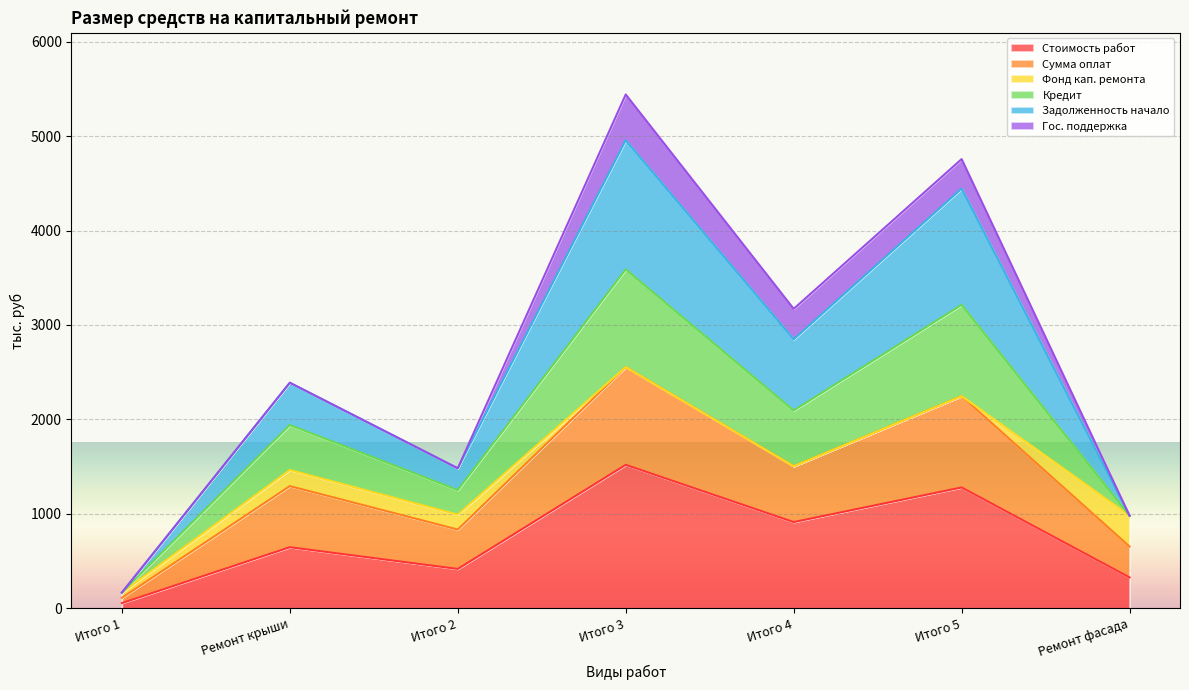

Which category has the highest value in the Задолженность начало series?

Итого 3